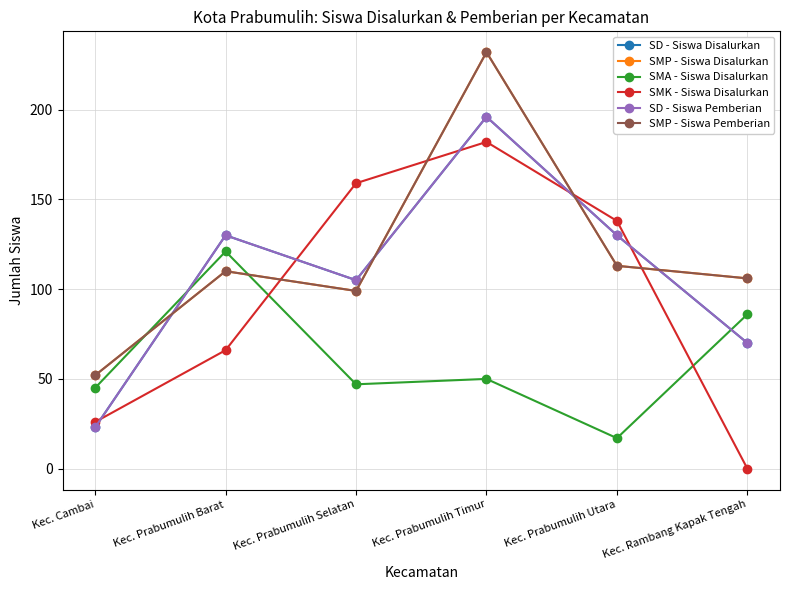

What is the sum of the SMA - Siswa Disalurkan values at Kec. Prabumulih Timur and Kec. Prabumulih Barat?

171